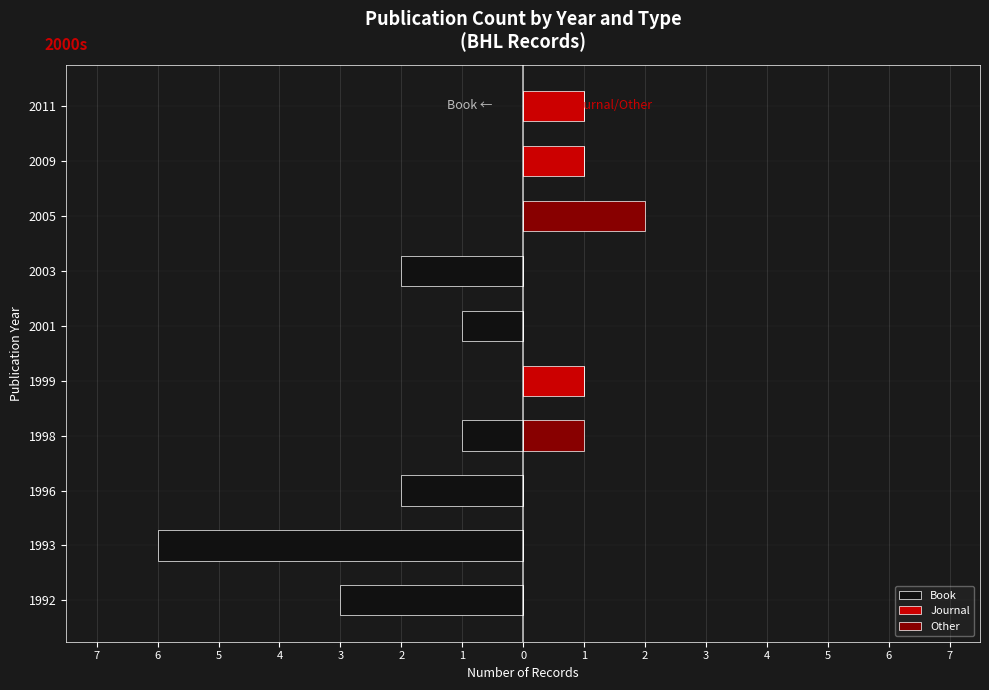

Rank the series at 1999 from lowest to highest value.

Book, Other, Journal